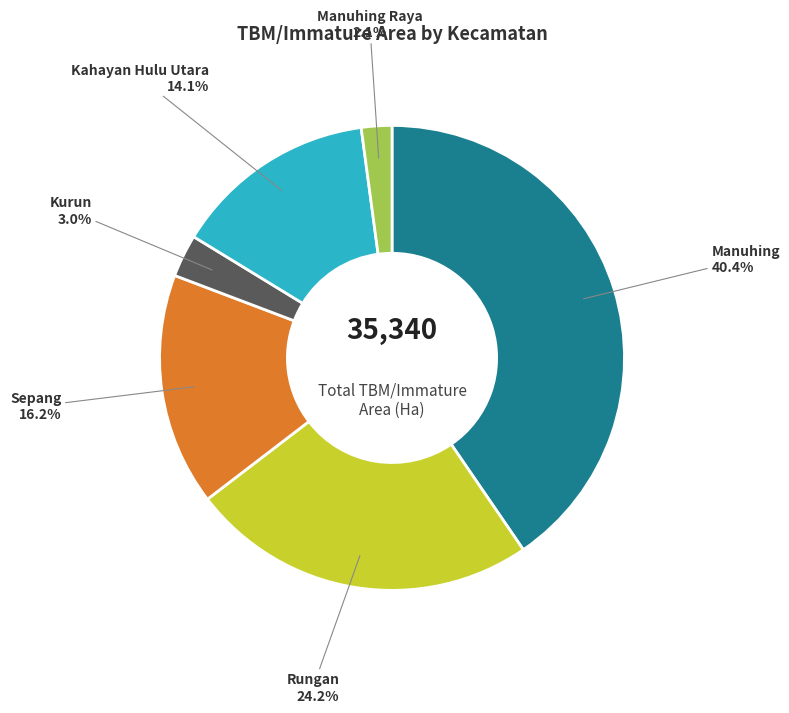

Between Kurun and Manuhing Raya, which is larger?

Kurun